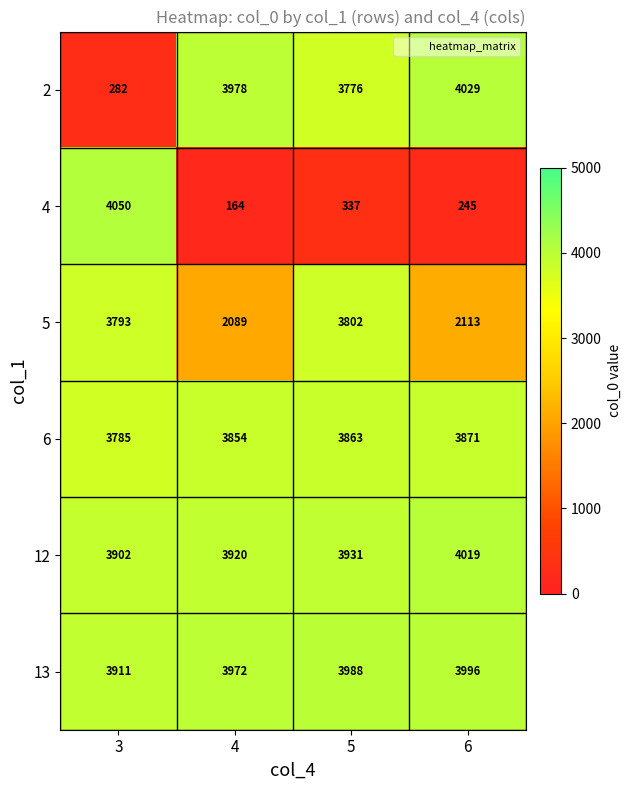

What is the smallest value displayed?

164